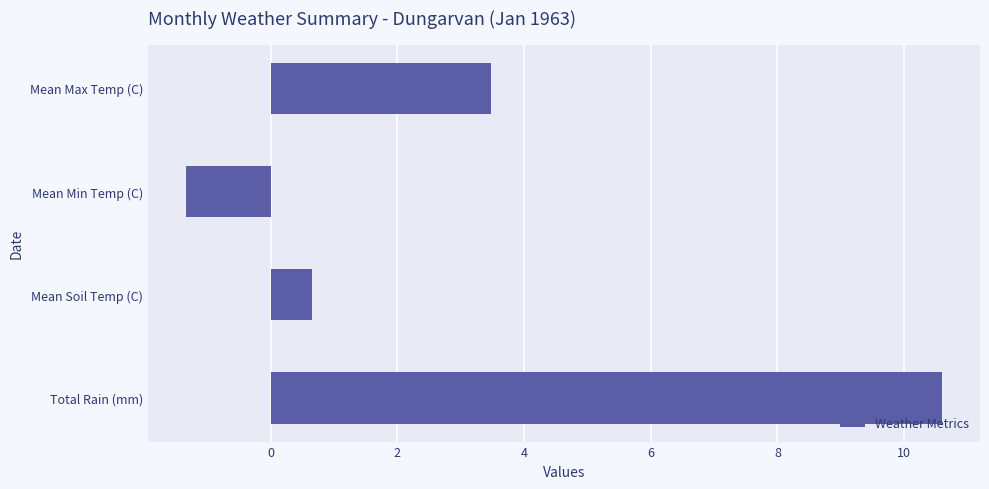

What is the sum of all values?

13.4